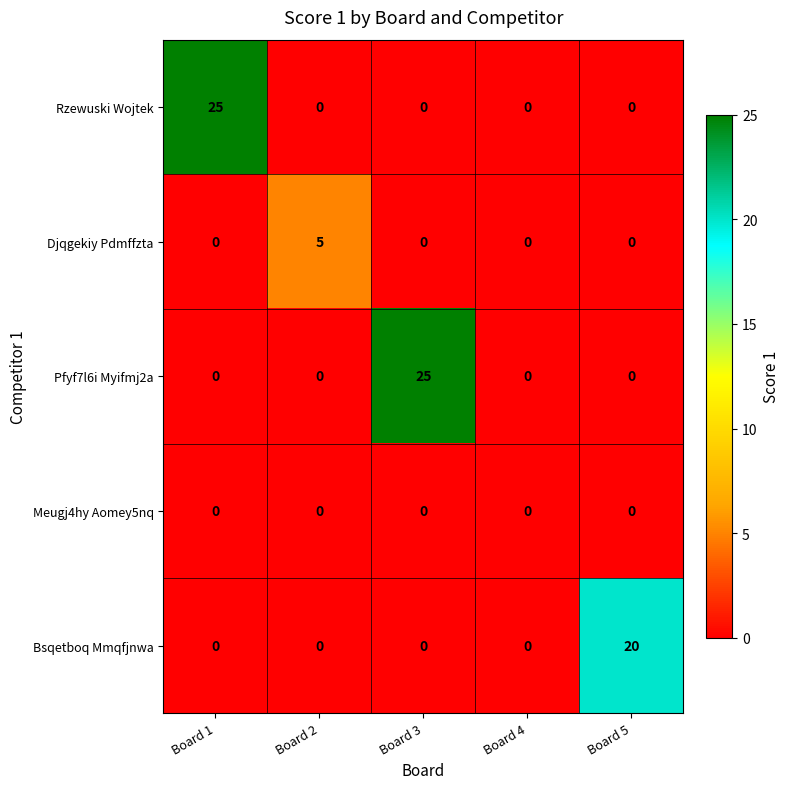

What is the maximum value shown in the chart?

25